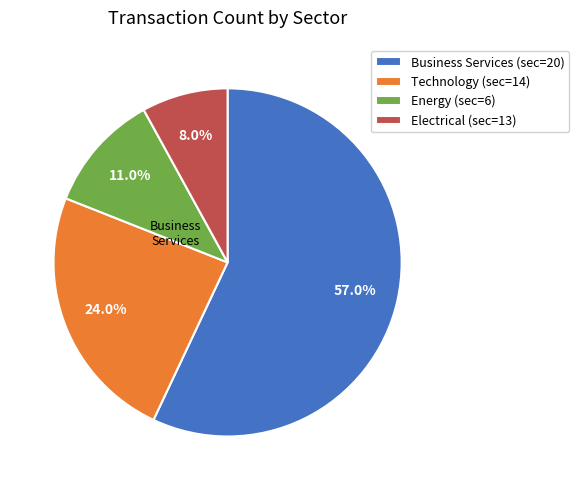

What is the ratio of the value at Energy (sec=6) to the value at Electrical (sec=13)?

1.4